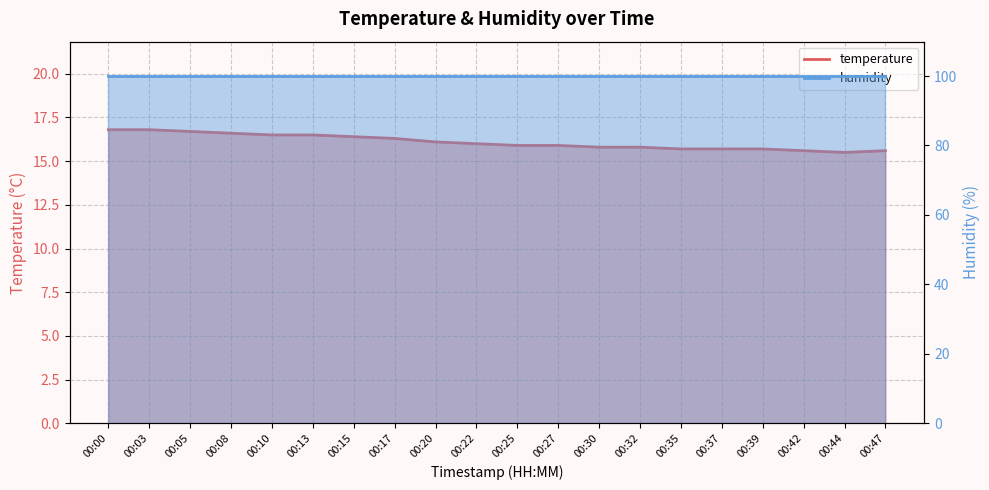

What is the maximum value shown in the chart?

16.8